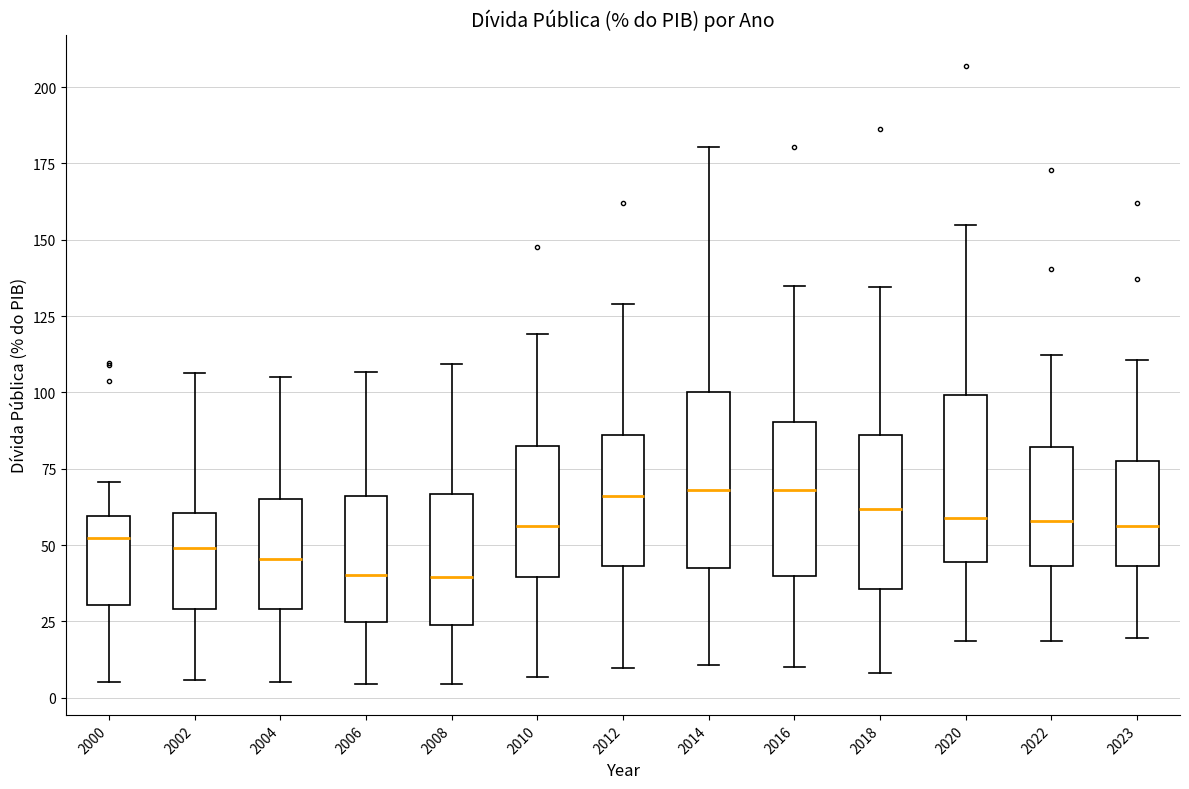

Reading left to right, read every box against the y-axis: the position of its median line, the range the box covers, and the ends of its whiskers. The values are not printed on the chart, so give them approximately, as read against the axis.

2000: median 50, box 30 to 60, whiskers 5 to 70
2002: median 50, box 30 to 60, whiskers 5 to 105
2004: median 45, box 30 to 65, whiskers 5 to 105
2006: median 40, box 25 to 65, whiskers 5 to 105
2008: median 40, box 25 to 65, whiskers 5 to 110
2010: median 55, box 40 to 80, whiskers 5 to 120
2012: median 65, box 45 to 85, whiskers 10 to 130
2014: median 70, box 45 to 100, whiskers 10 to 180
2016: median 70, box 40 to 90, whiskers 10 to 135
2018: median 60, box 35 to 85, whiskers 10 to 135
2020: median 60, box 45 to 100, whiskers 20 to 155
2022: median 60, box 45 to 80, whiskers 20 to 110
2023: median 55, box 45 to 80, whiskers 20 to 110